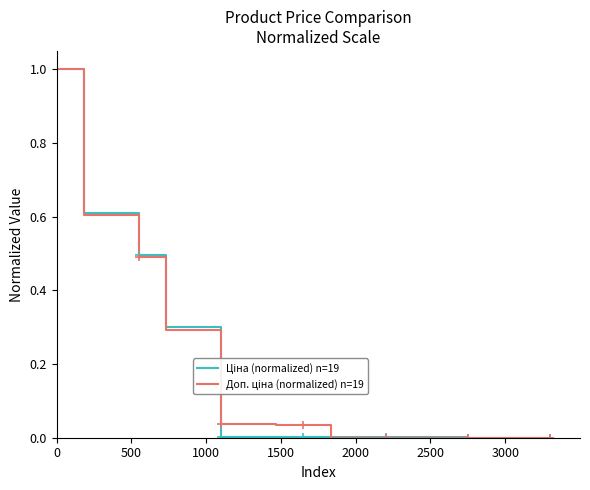

List the series in order of their peak value, highest first.

Ціна (normalized) n=19, Доп. ціна (normalized) n=19